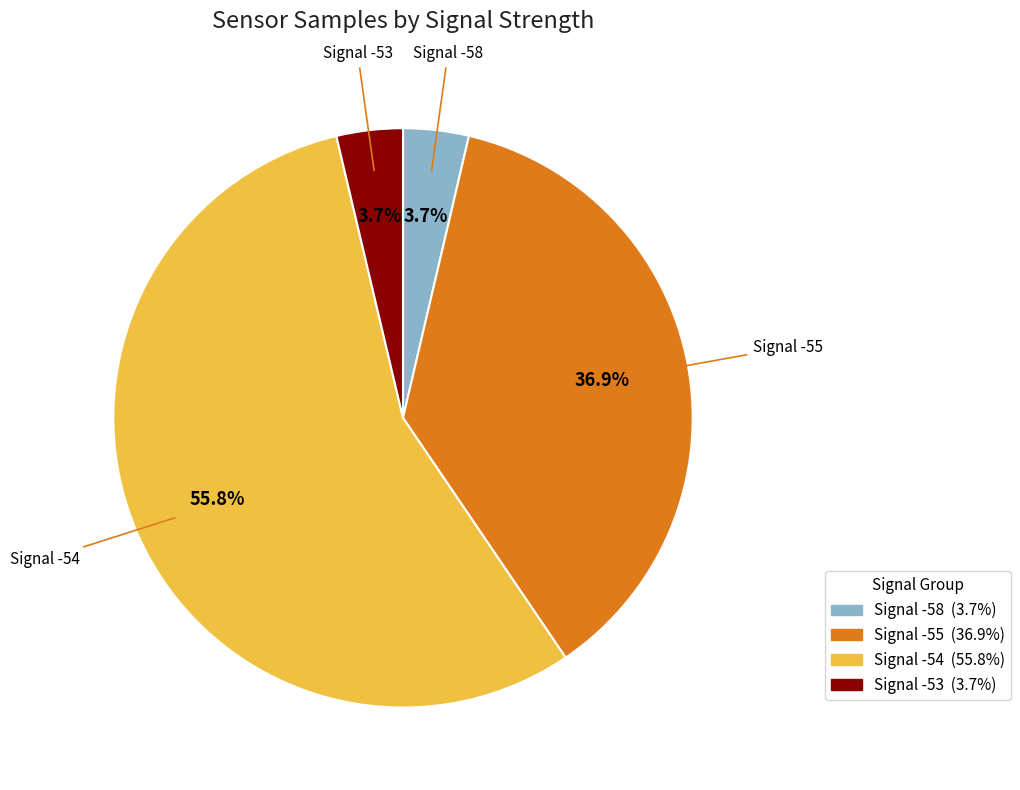

Is there any slice that represents more than half of the pie?

Yes